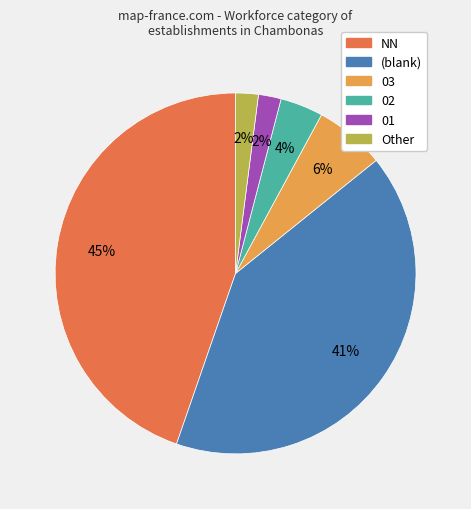

What percentage is the (blank) slice, to the nearest percent?

41%